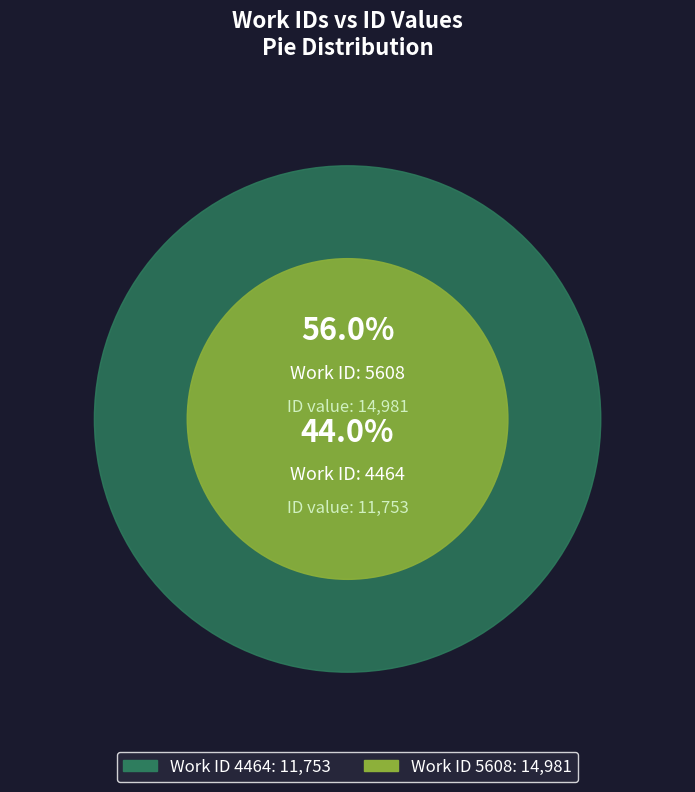

Does 4464 represent more than half of the total?

No